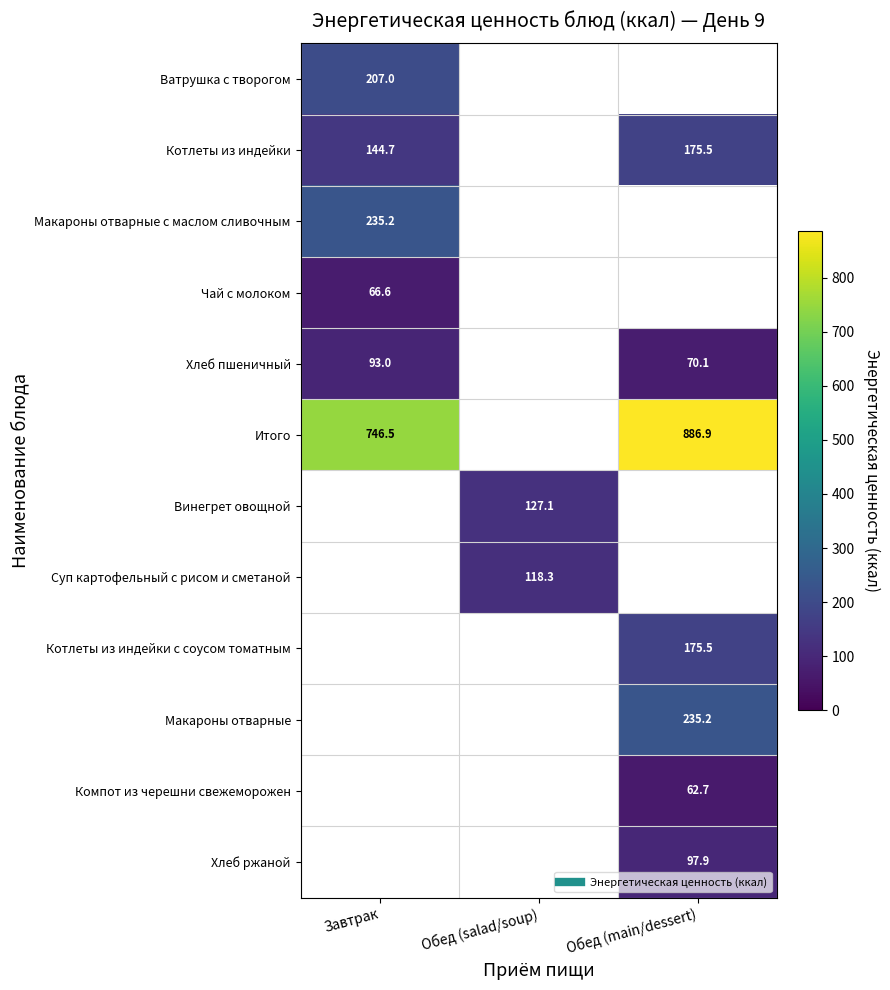

At which label is Котлеты из индейки closest to 160?

Завтрак